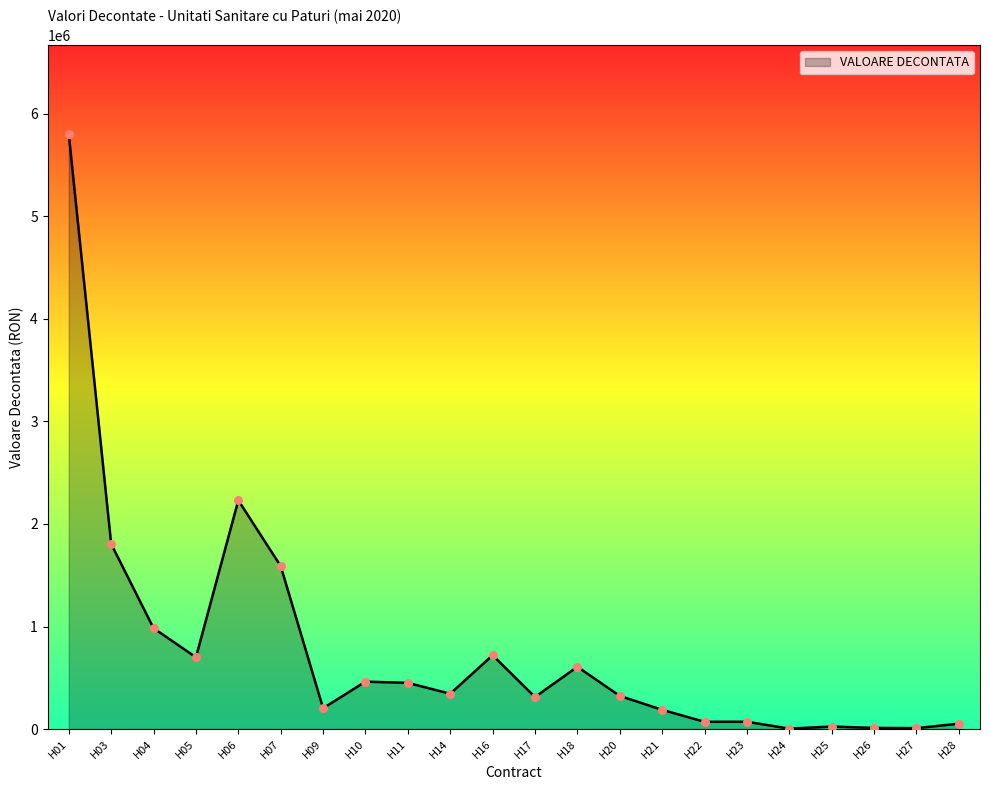

Approximately how many times larger is the value at H16 compared to H10?

1.6